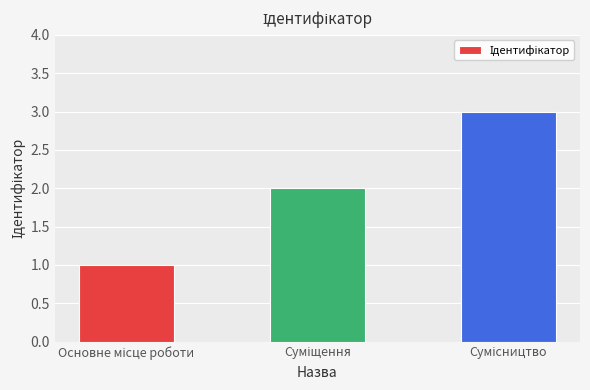

What is the maximum value shown in the chart?

3